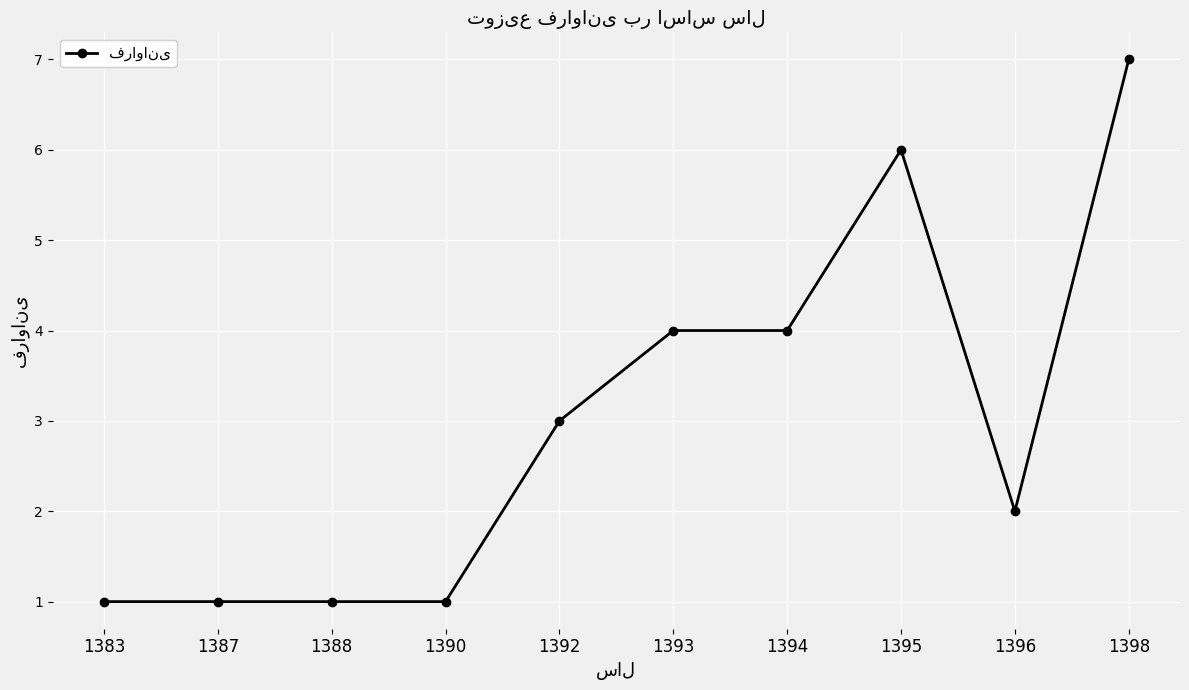

Which has a higher value, 1393 or 1383?

1393